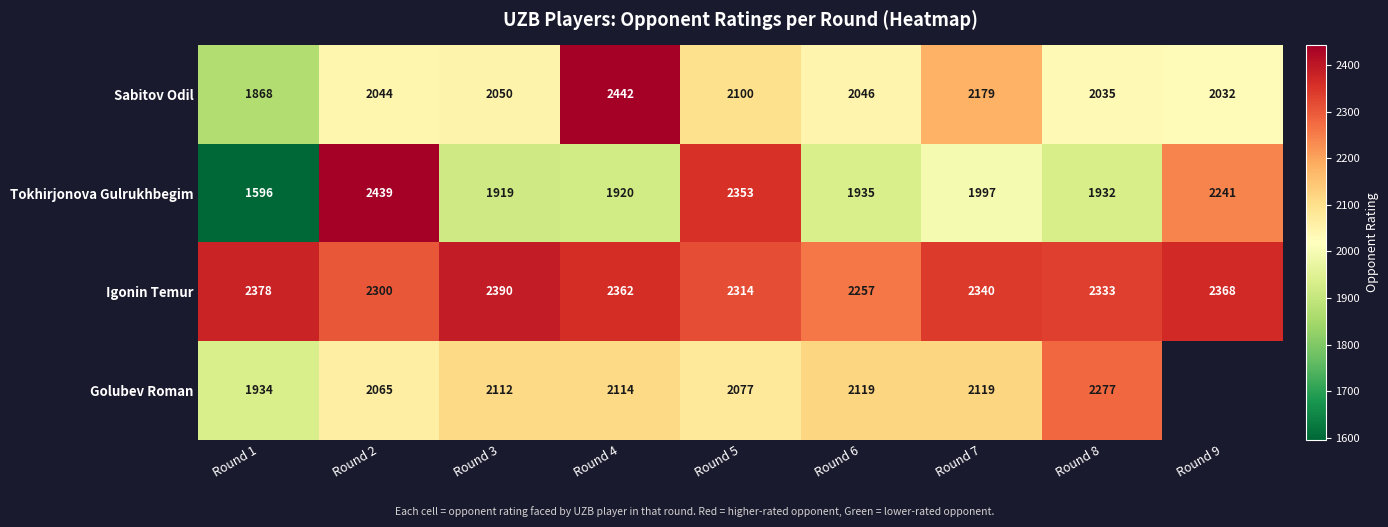

At which category is the sum across all series the highest?

Round 2